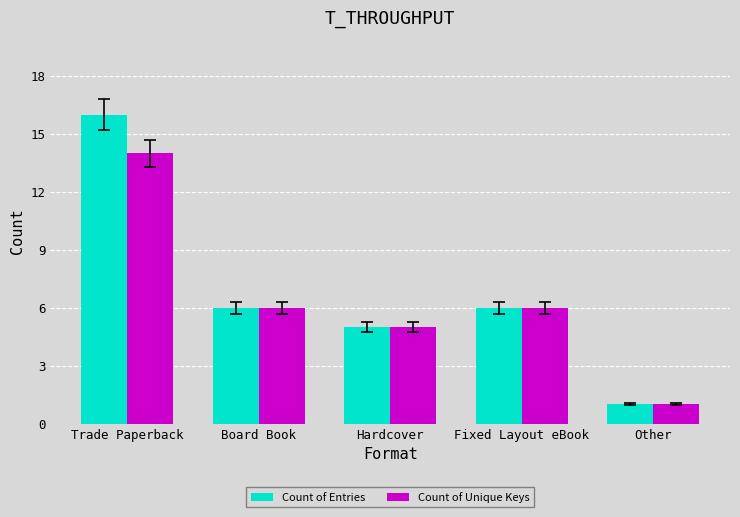

At which label does Count of Unique Keys reach its minimum?

Other